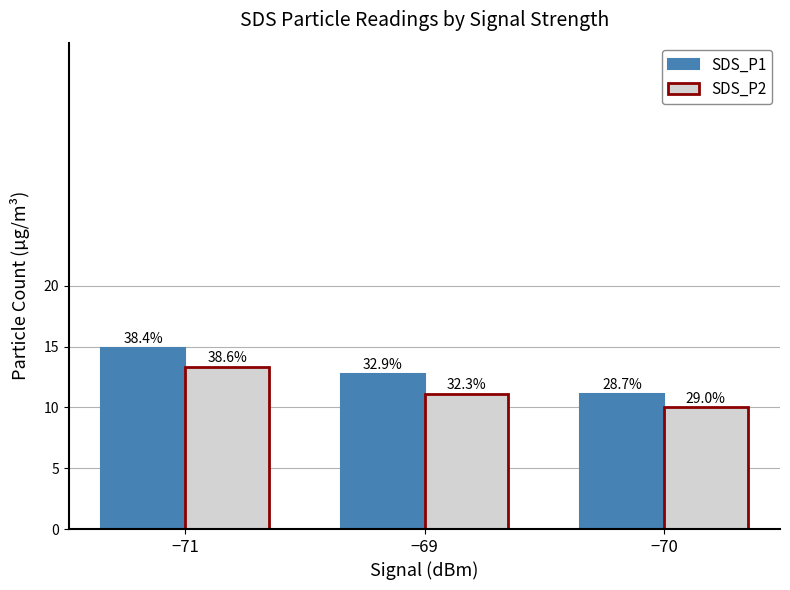

True or false: SDS_P2 has a value of 21.0 at −71.

False